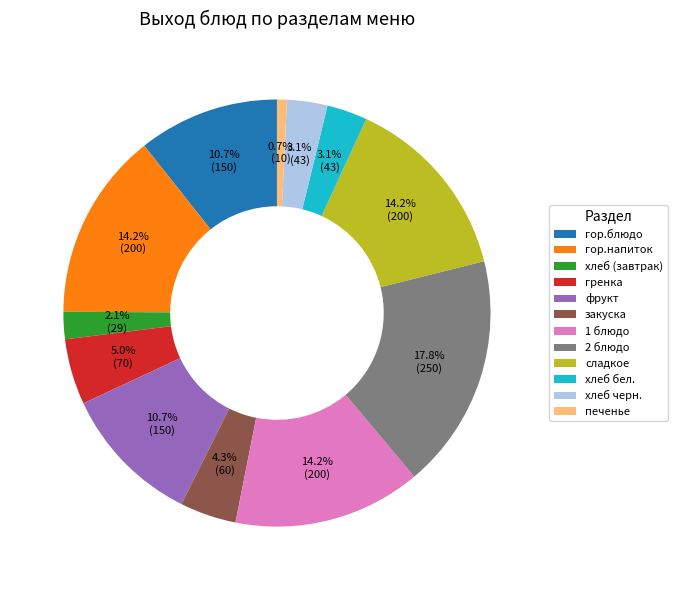

Approximately how many times larger is the value at сладкое compared to фрукт?

1.3